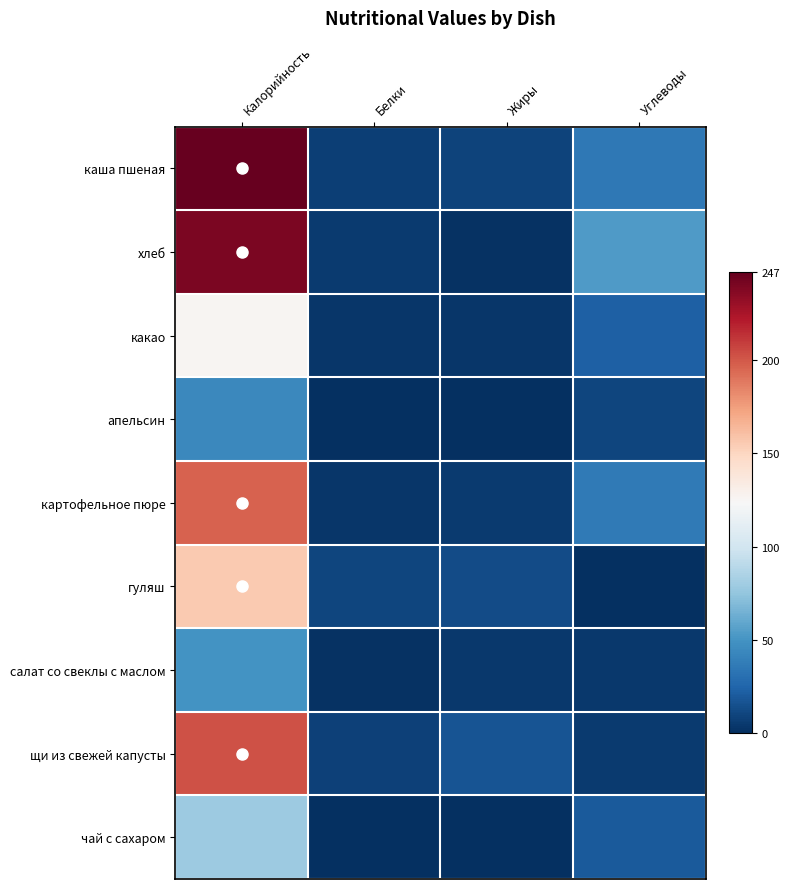

Which category has the lowest value across all series?

Белки